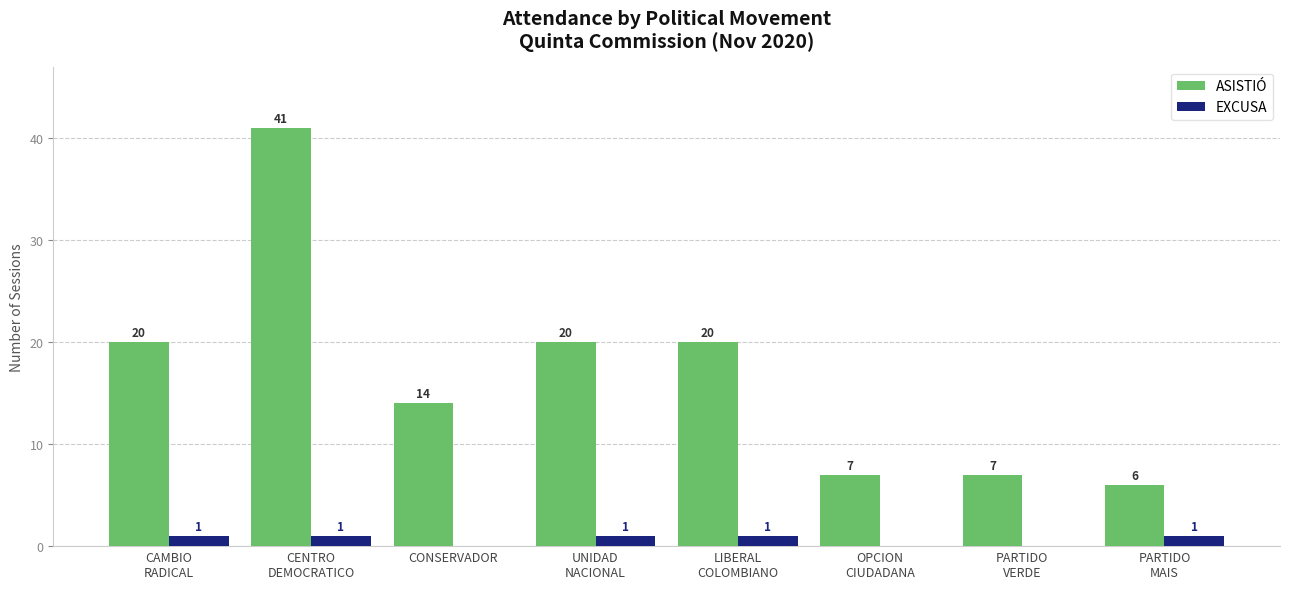

How many data points does each series have?

8